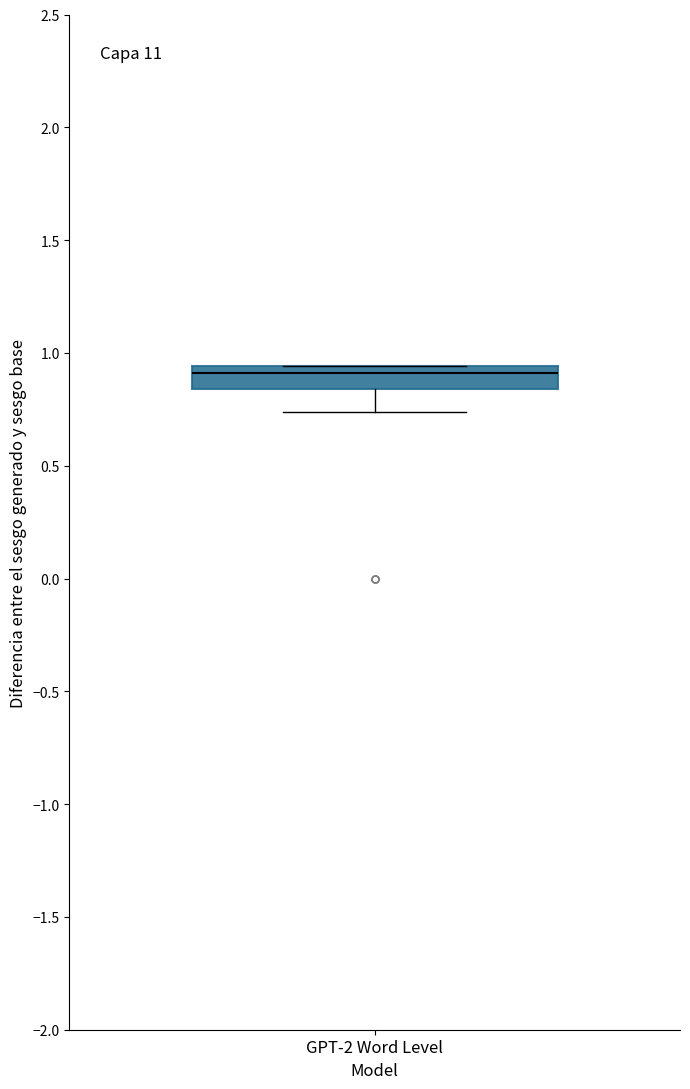

Transcribe this box plot: give where the median line is, the range the box spans, and where the two whiskers end, as read against the y-axis. The values are not printed on the chart, so give them approximately, as read against the axis.

median 0.90, box 0.85 to 0.95, whiskers 0.75 to 0.95